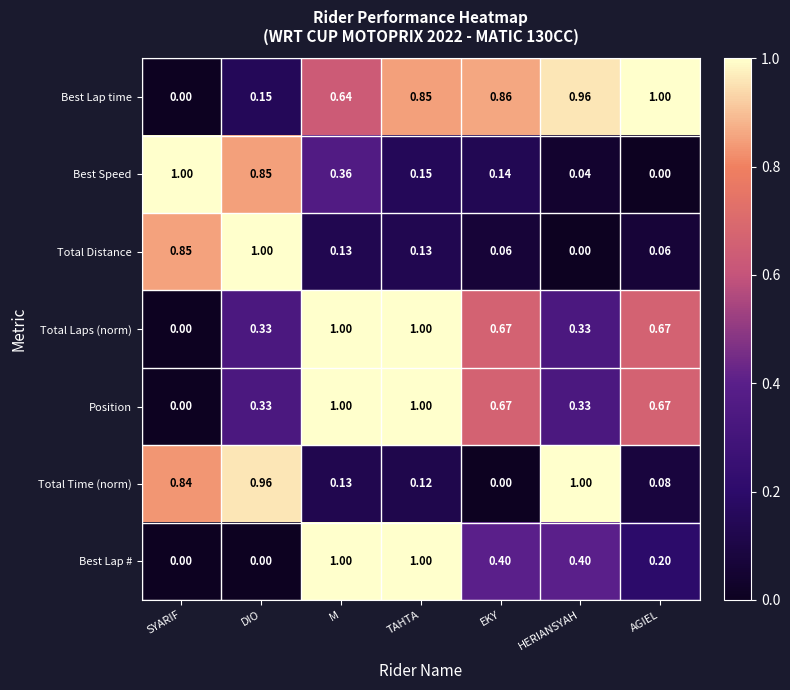

At which category is the sum across all series the highest?

M